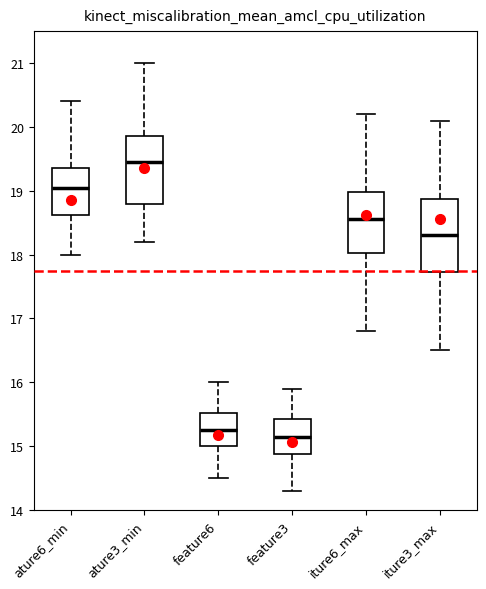

Where does the upper whisker of the box for iture3_max end on the y-axis? The values are not printed on the chart, so give them approximately, as read against the axis.

20.1